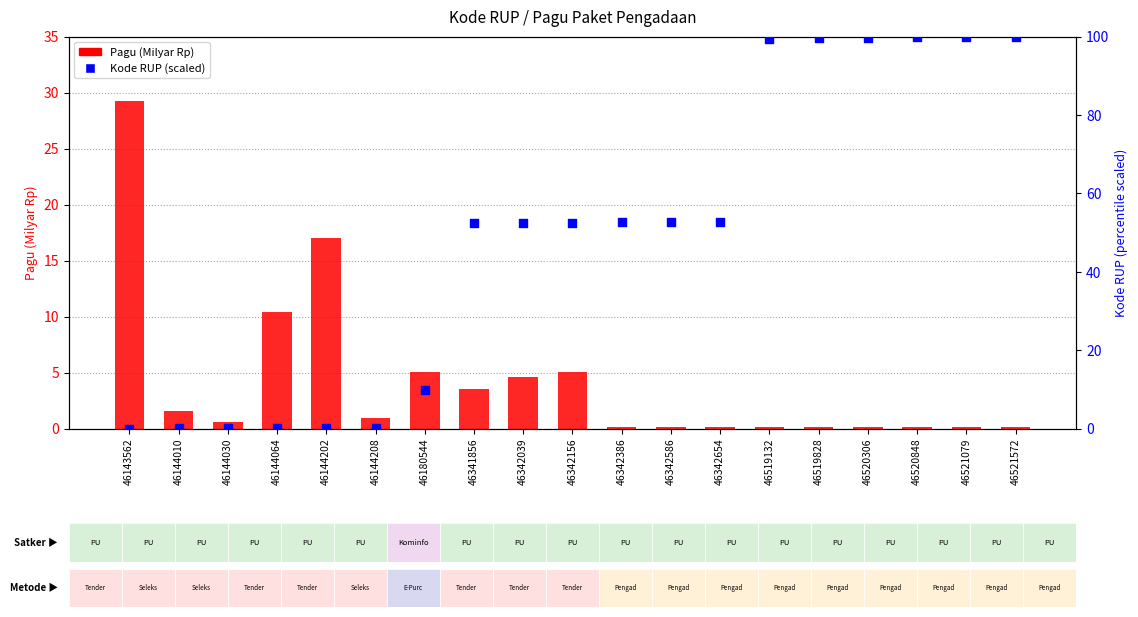

Which series has the largest total across all categories?

Kode RUP (scaled)